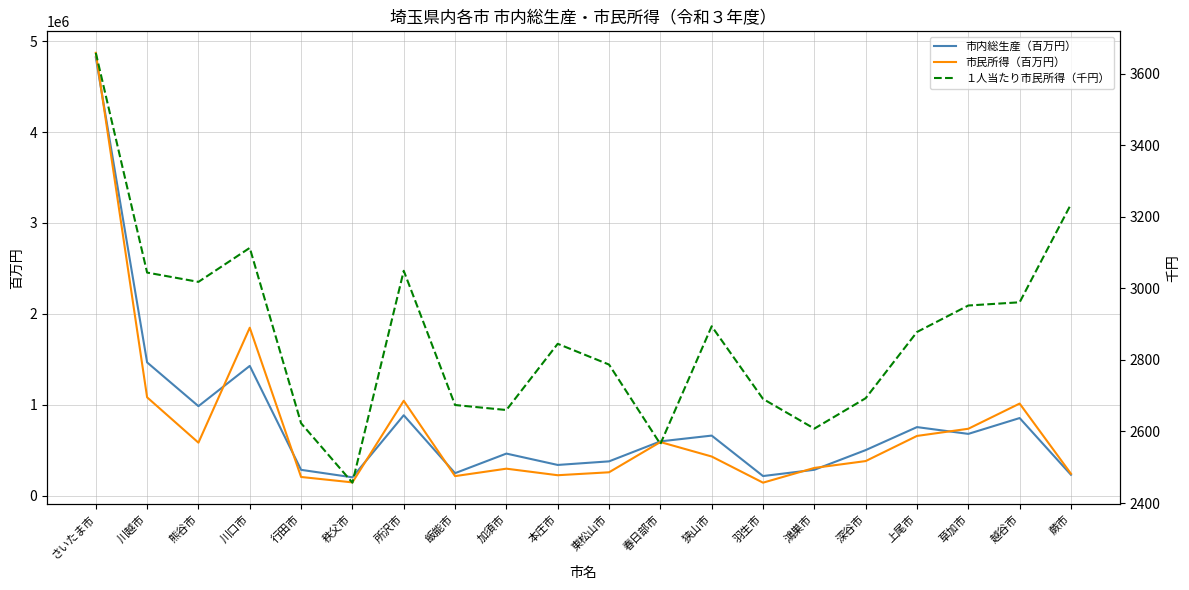

True or false: １人当たり市民所得（千円） and 市内総生産（百万円） cross at least once.

False